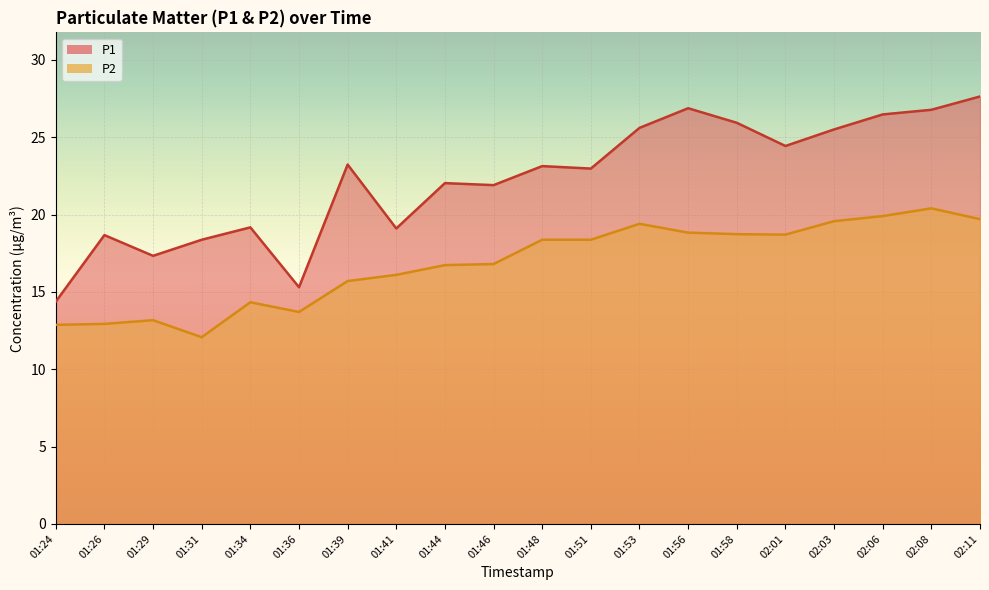

What is the average value of the P2 series?

16.8